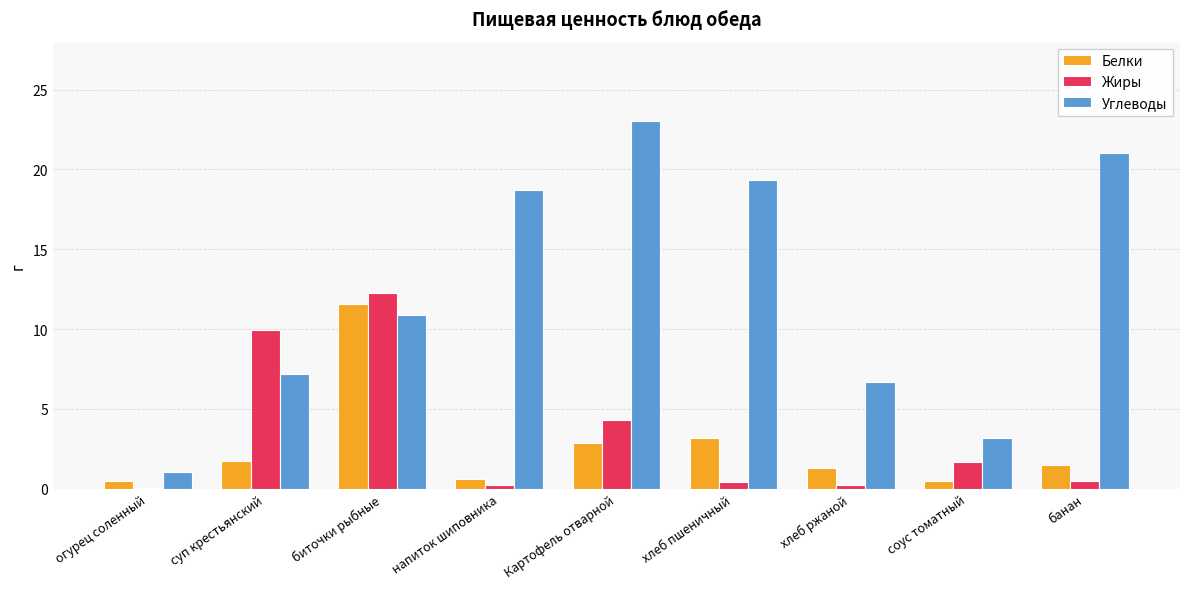

Is the value of Жиры at Картофель отварной greater than the value of Белки at напиток шиповника?

Yes